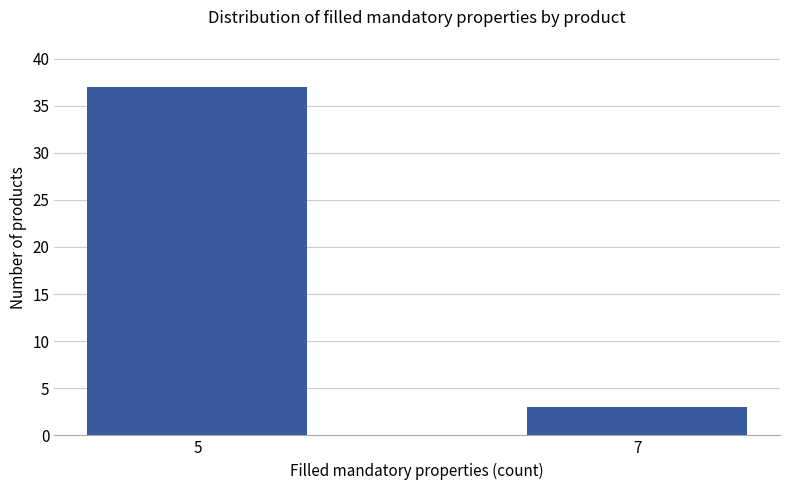

List the labels in order of value, smallest first.

7, 5